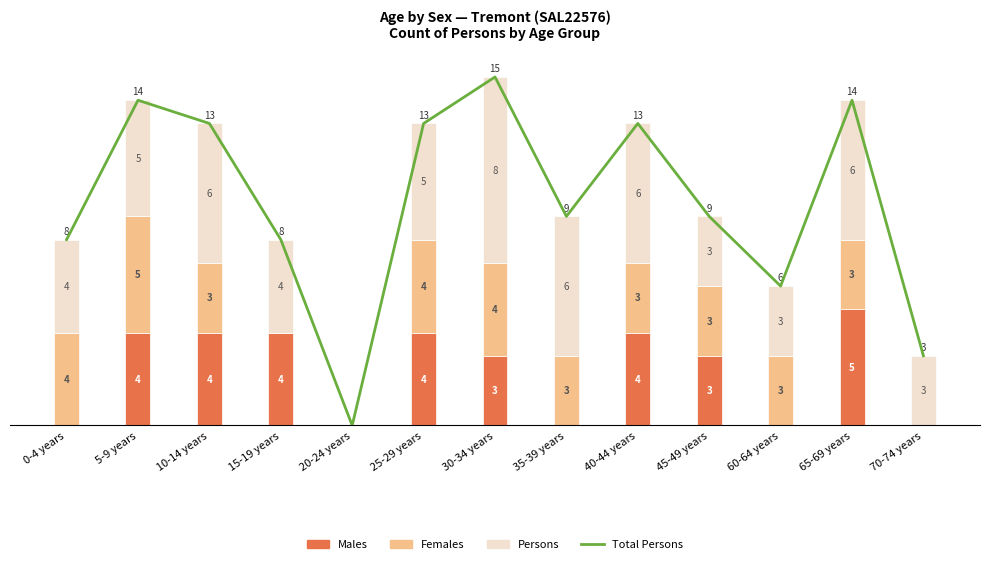

True or false: Persons has a value of 9 at 65-69 years.

False